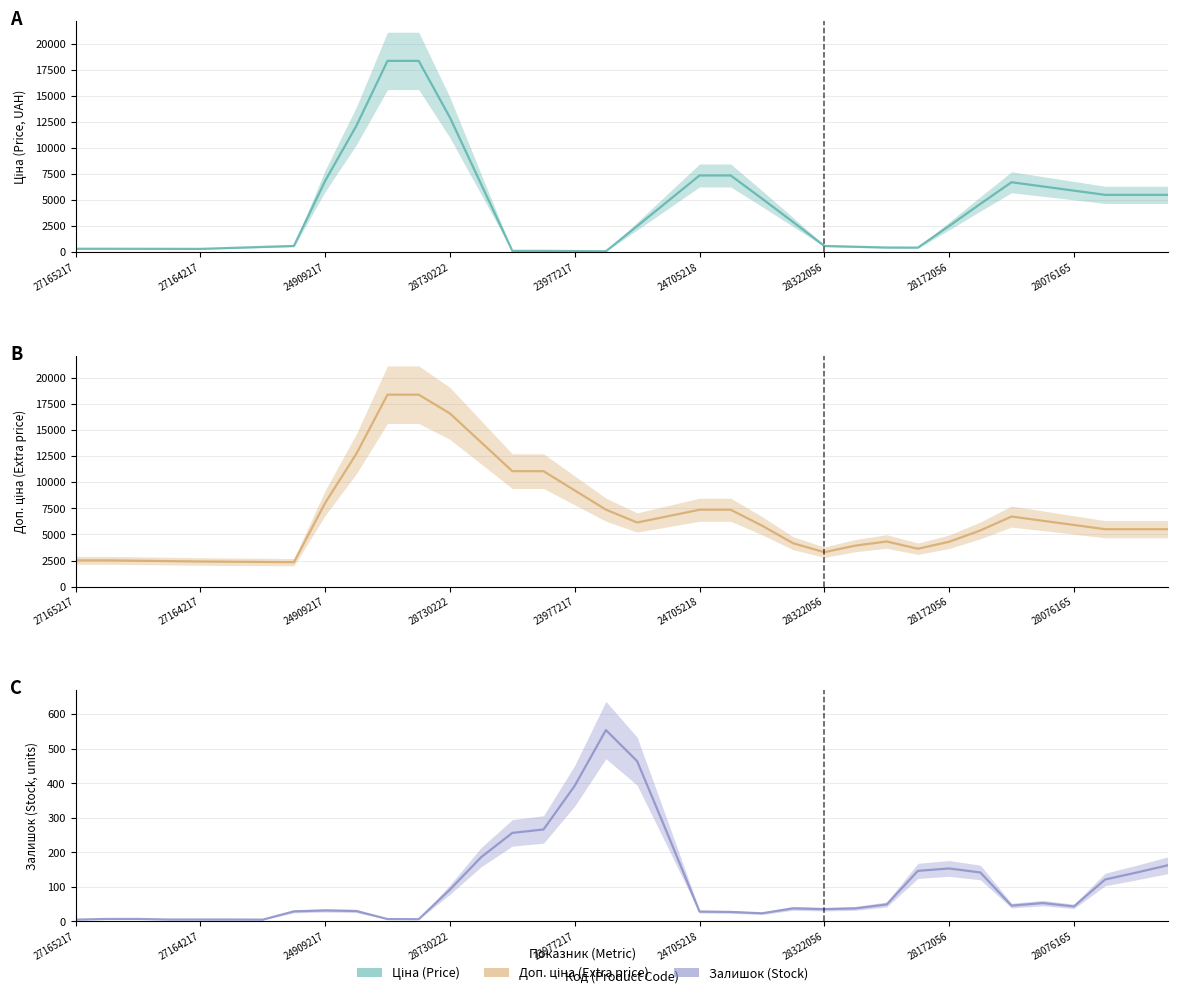

Between 247052180 and 283220563, which series saw the biggest shift?

Ціна